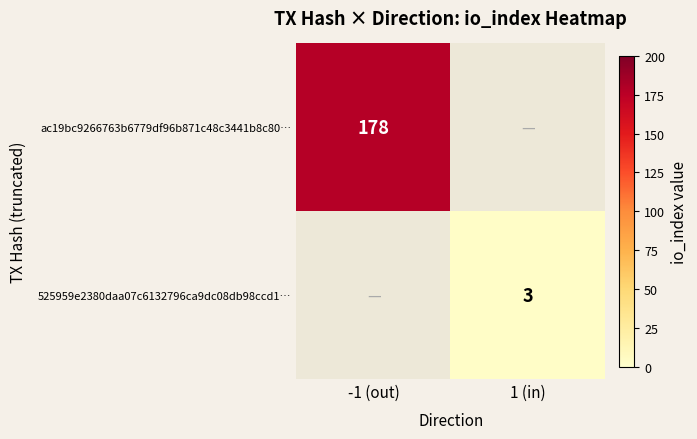

At how many categories does at least one series exceed 128?

1